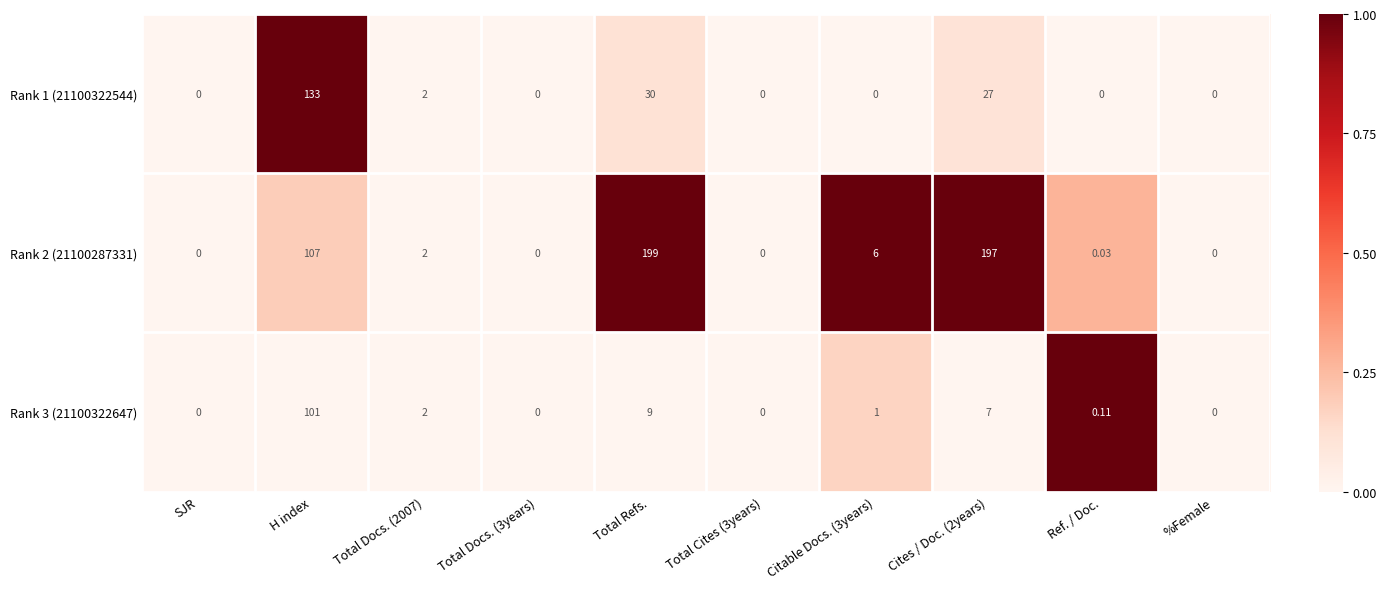

Which category has the highest value in the Rank 3 (21100322647) series?

H index